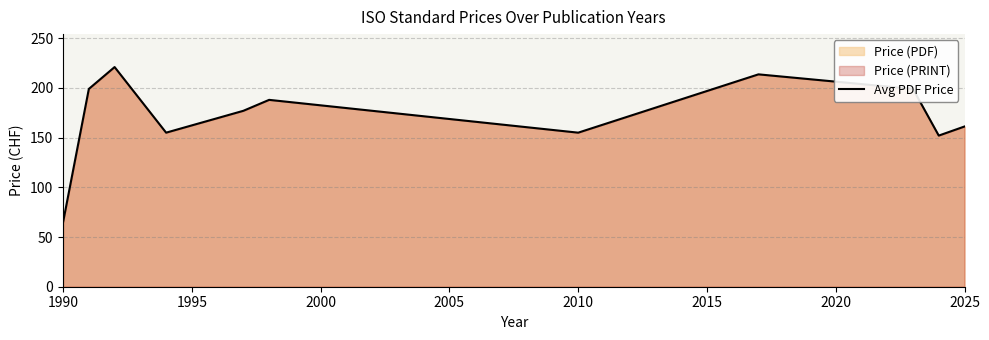

What is the approximate value at 1990?

65.0